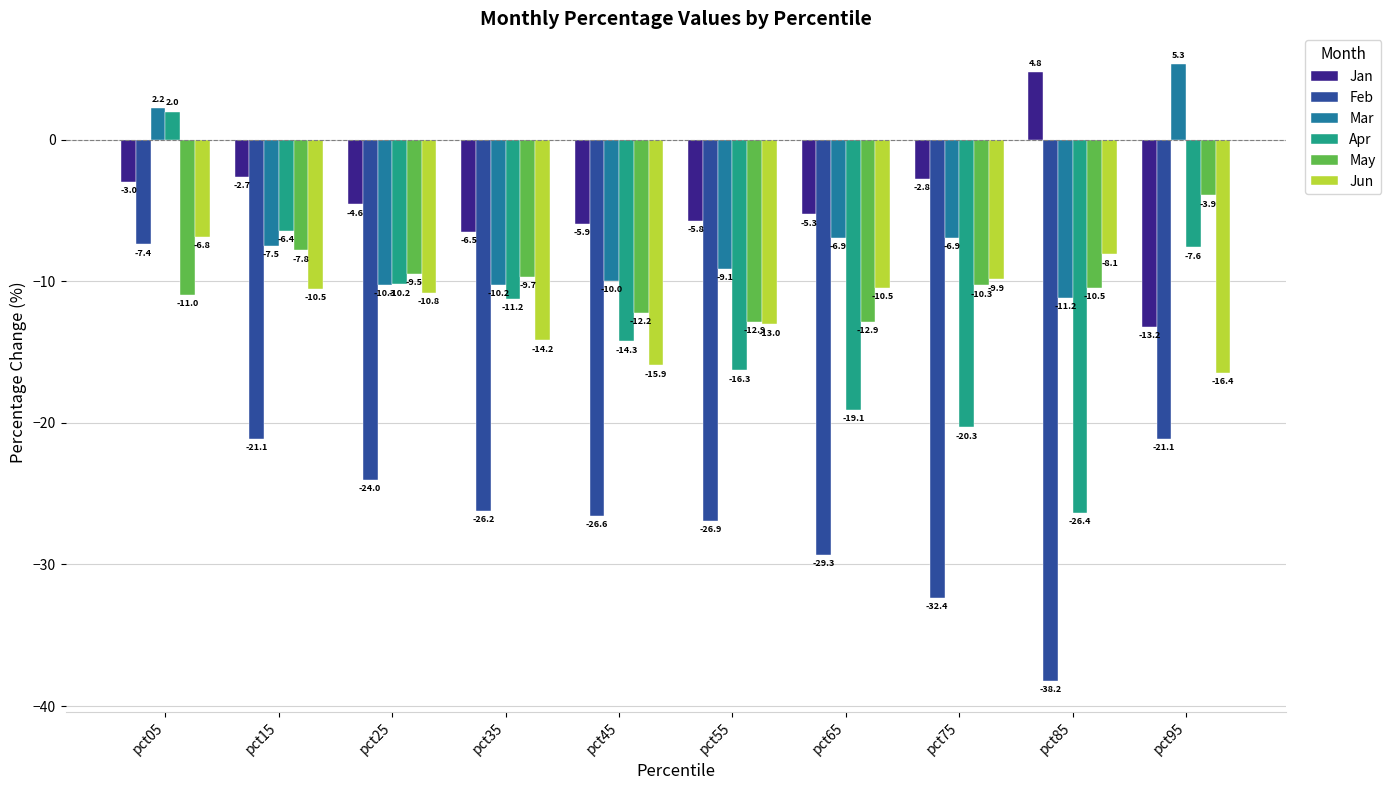

True or false: Mar has a value of 2.2 at pct05.

True